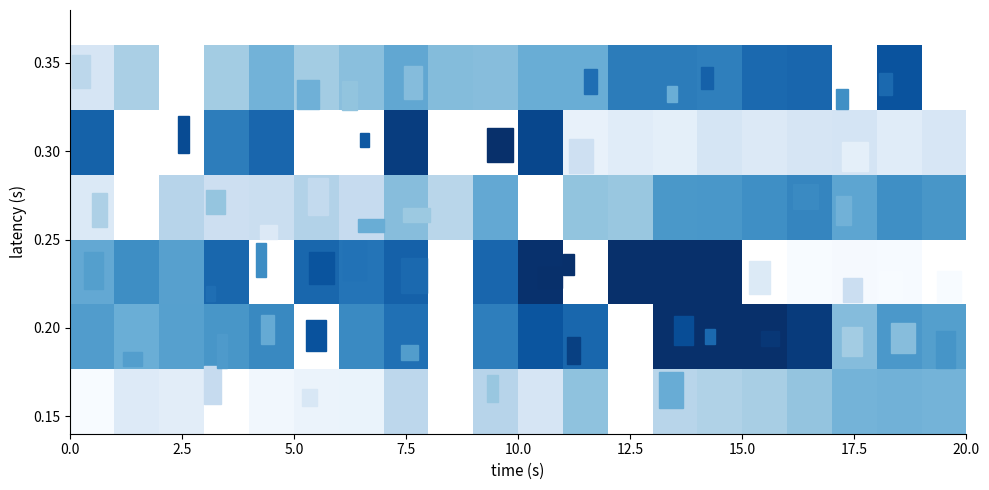

What is the difference between the highest and lowest values at 17.5?

0.1